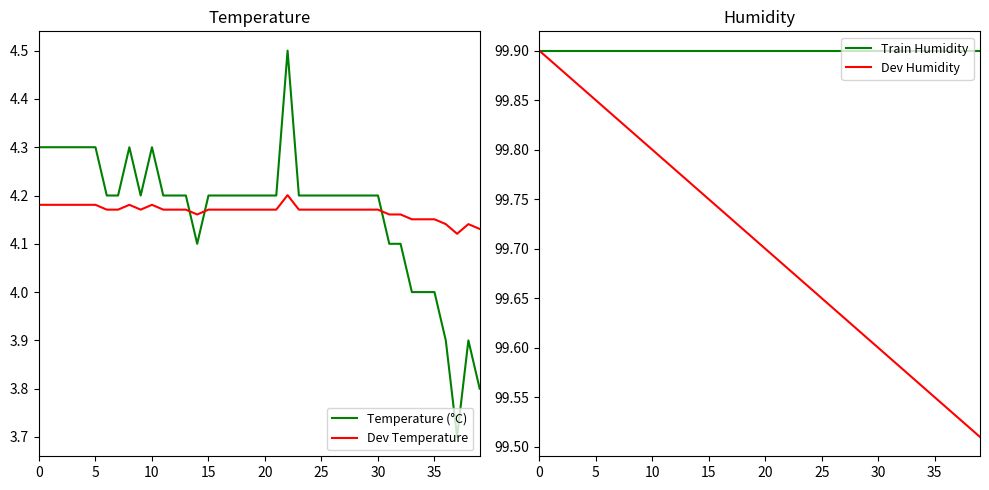

At how many categories does at least one series exceed 56?

40